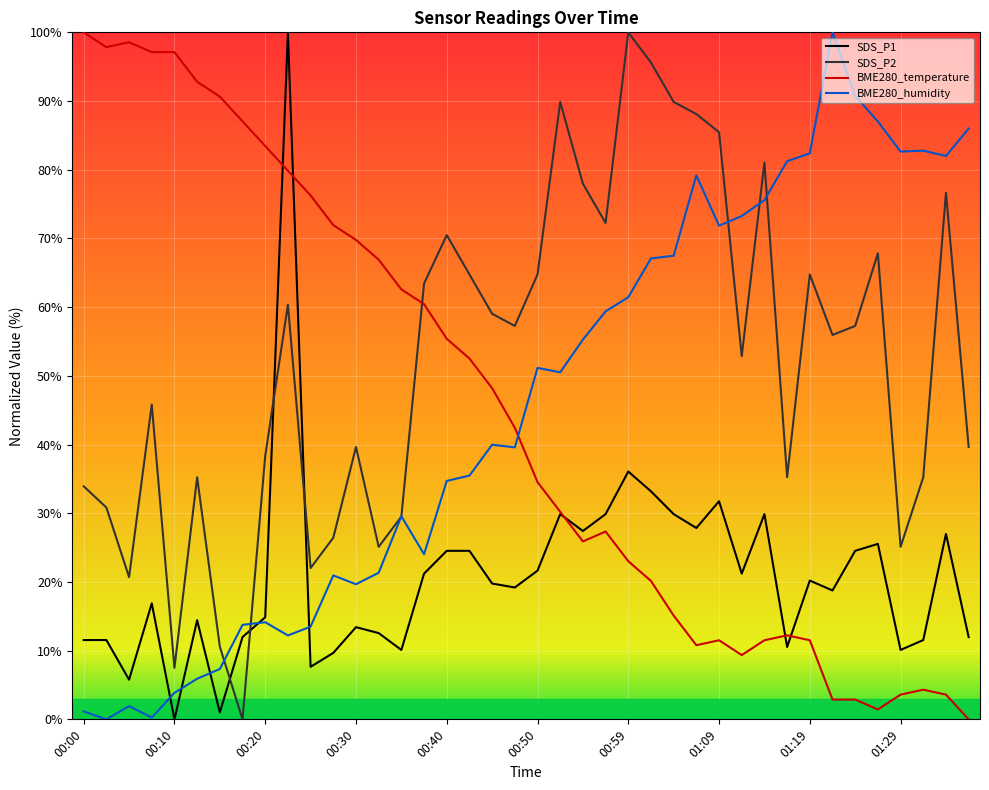

Which series has the largest total across all categories?

SDS_P2